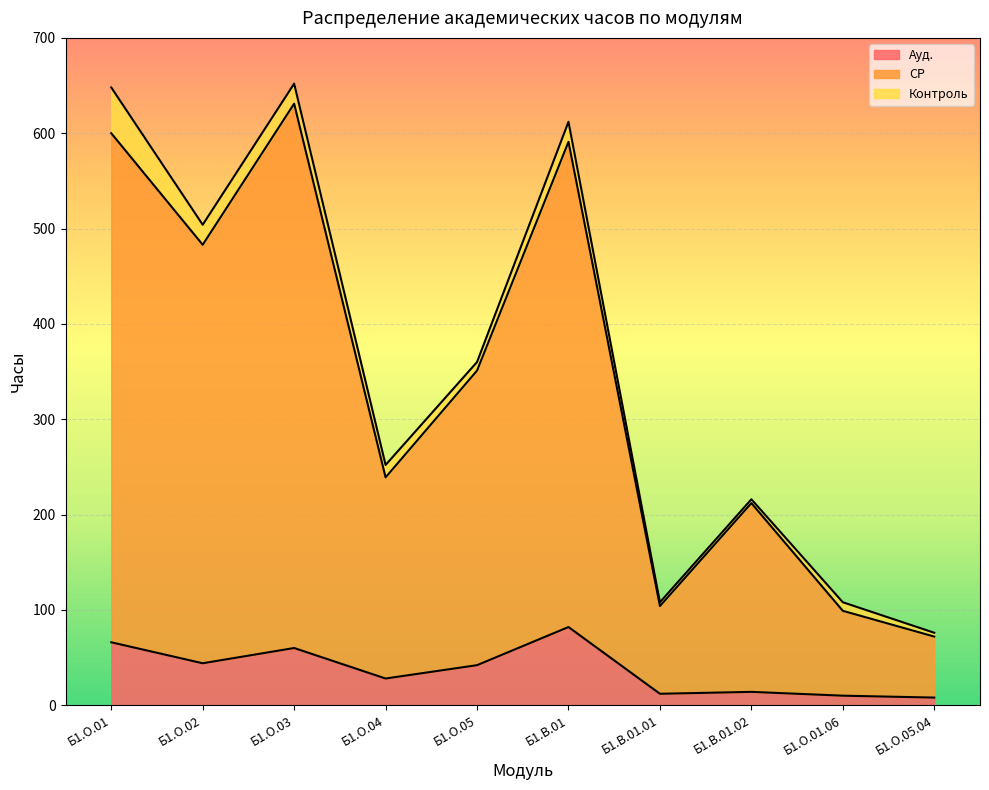

What is the maximum value for Ауд.?

82